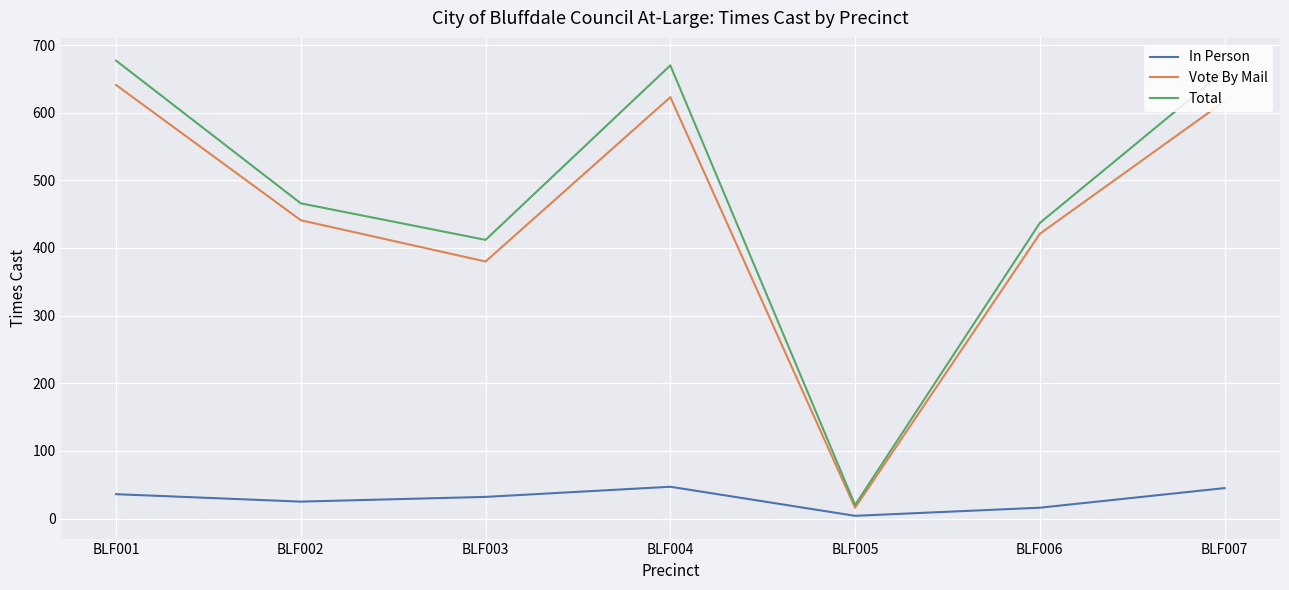

Where is the first local minimum for In Person?

BLF002